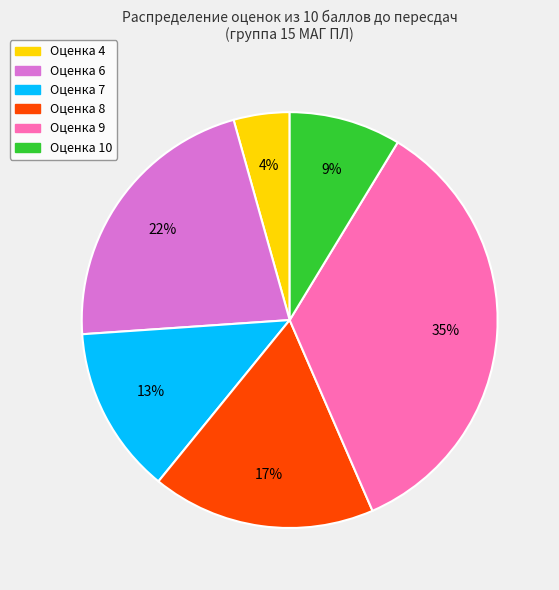

Is there any slice that represents more than half of the pie?

No